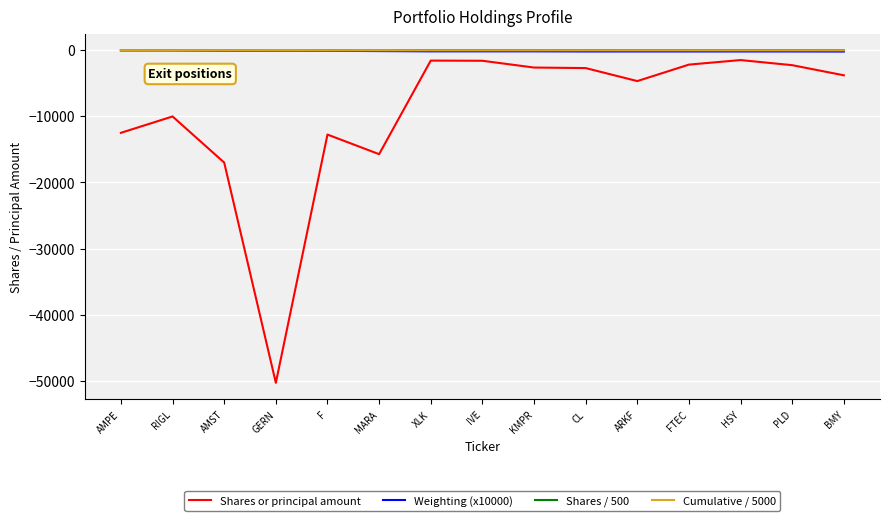

What is the smallest value displayed?

-50300.0